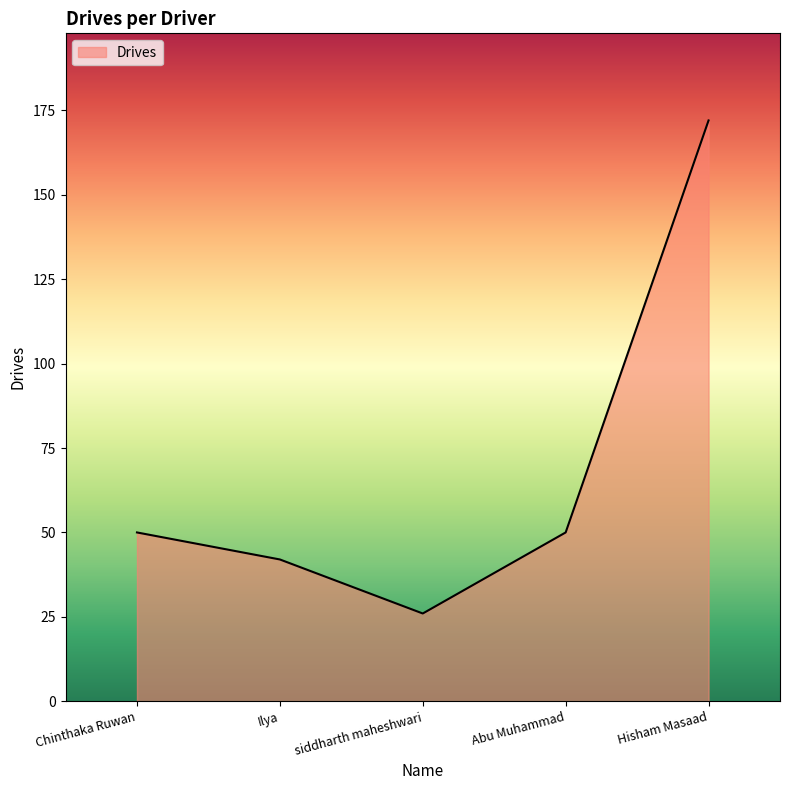

The chart shows a value of 42 at Ilya. True or false?

True